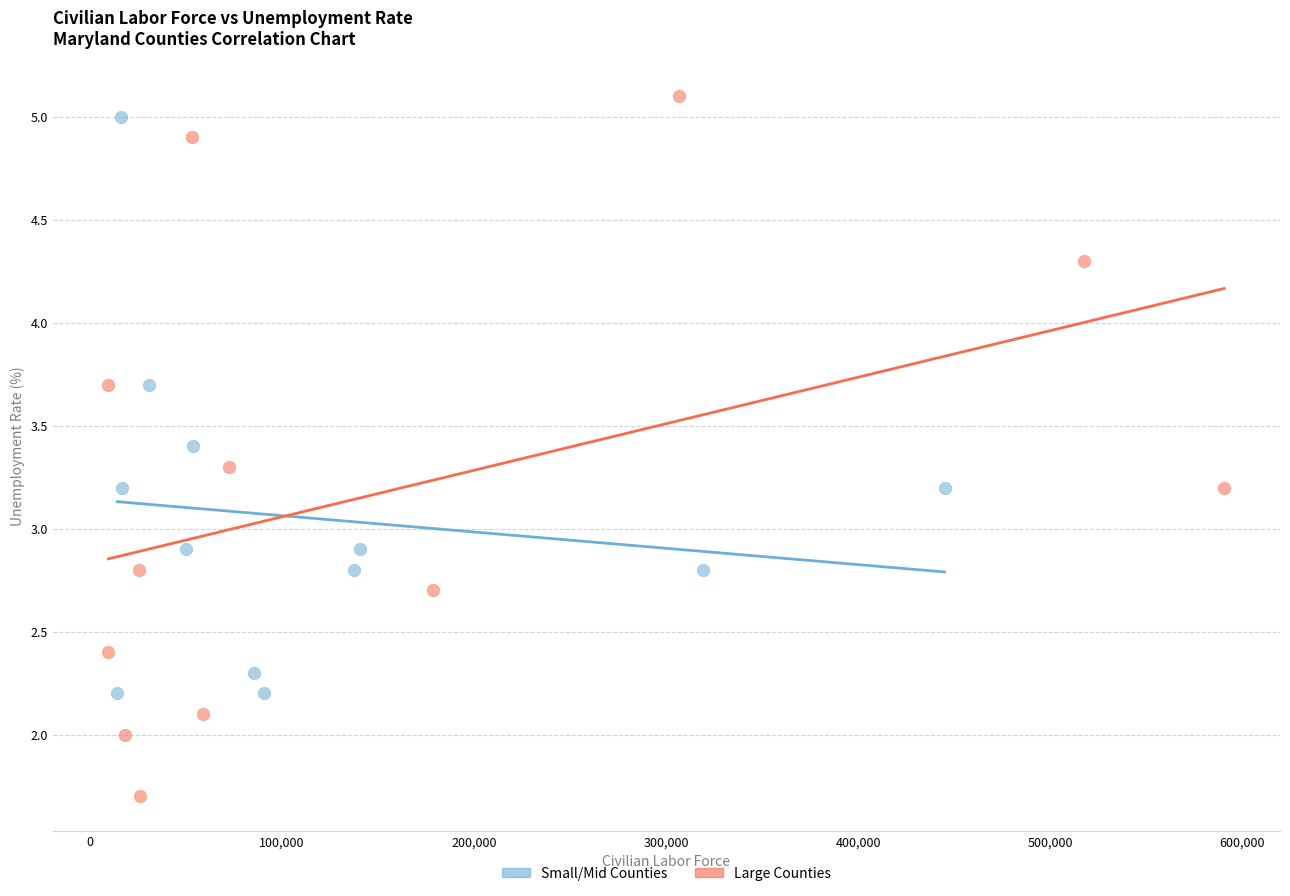

Which series contains the lowest Y value?

Large Counties